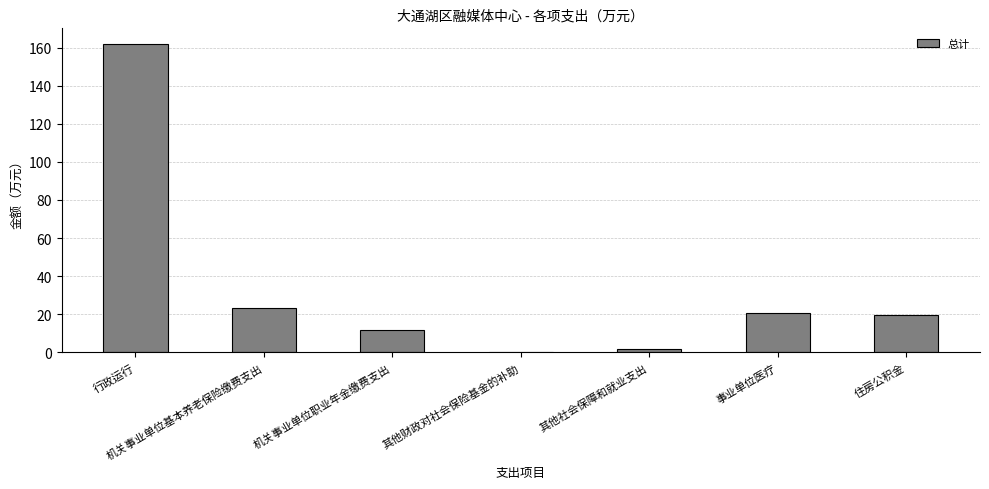

Reading right to left, transcribe all the data shown in this chart.

住房公积金=19.4	事业单位医疗=20.8	其他社会保障和就业支出=1.9	其他财政对社会保险基金的补助=0.4	机关事业单位职业年金缴费支出=11.7	机关事业单位基本养老保险缴费支出=23.3	行政运行=162.0